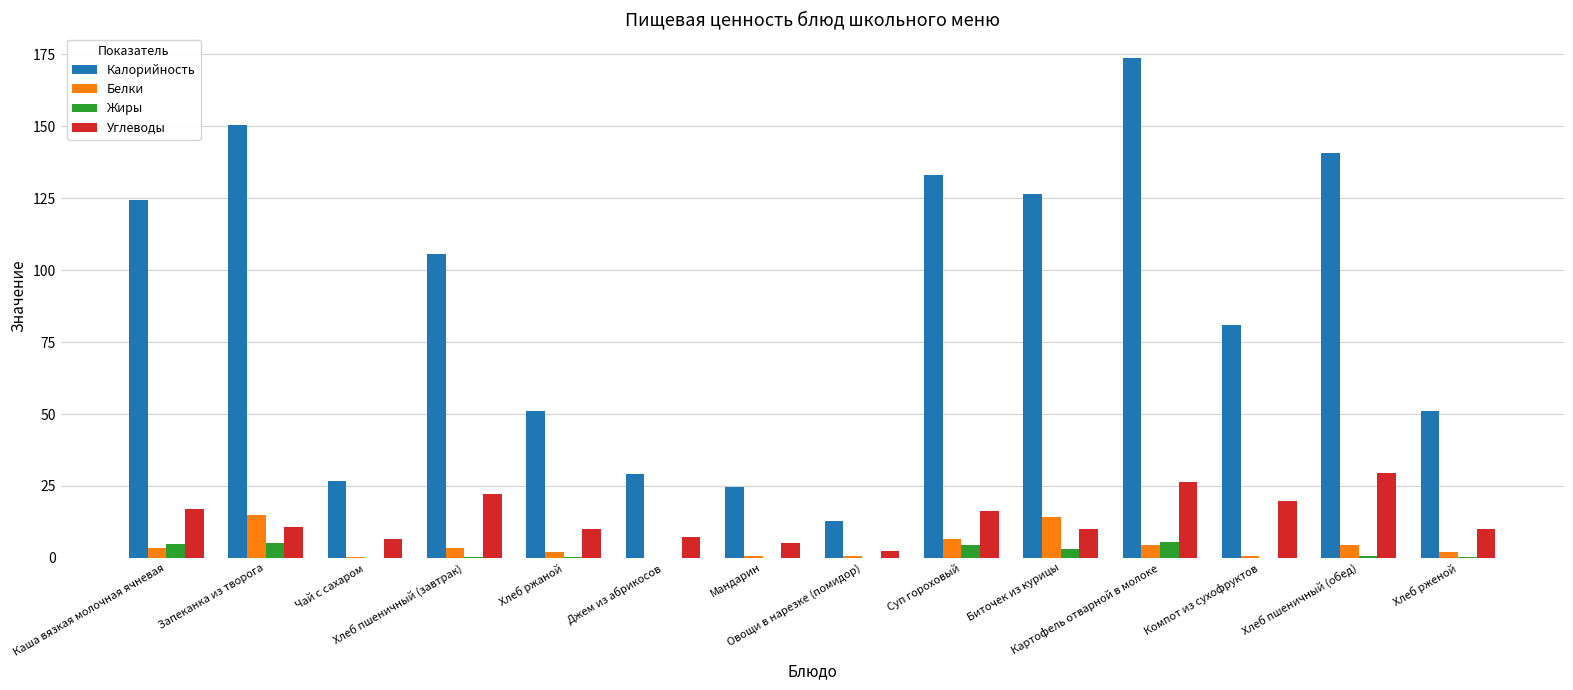

What is the sum of the Жиры values at Хлеб пшеничный (завтрак) and Чай с сахаром?

0.4